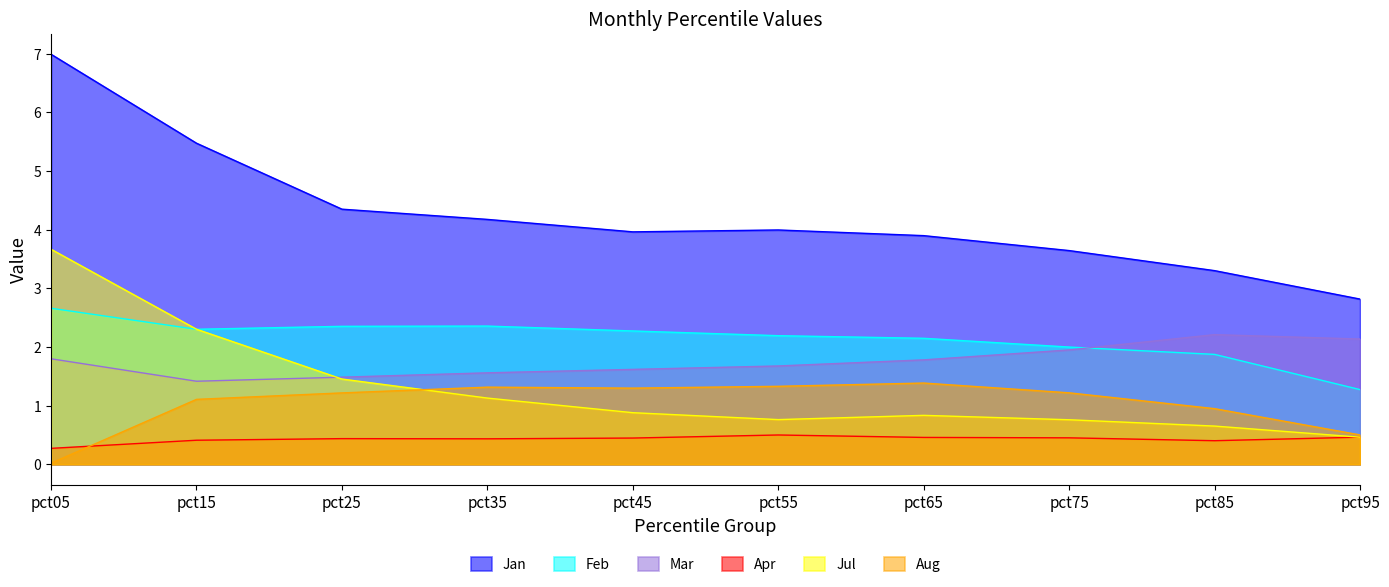

How many times do Apr and Jul cross each other?

1